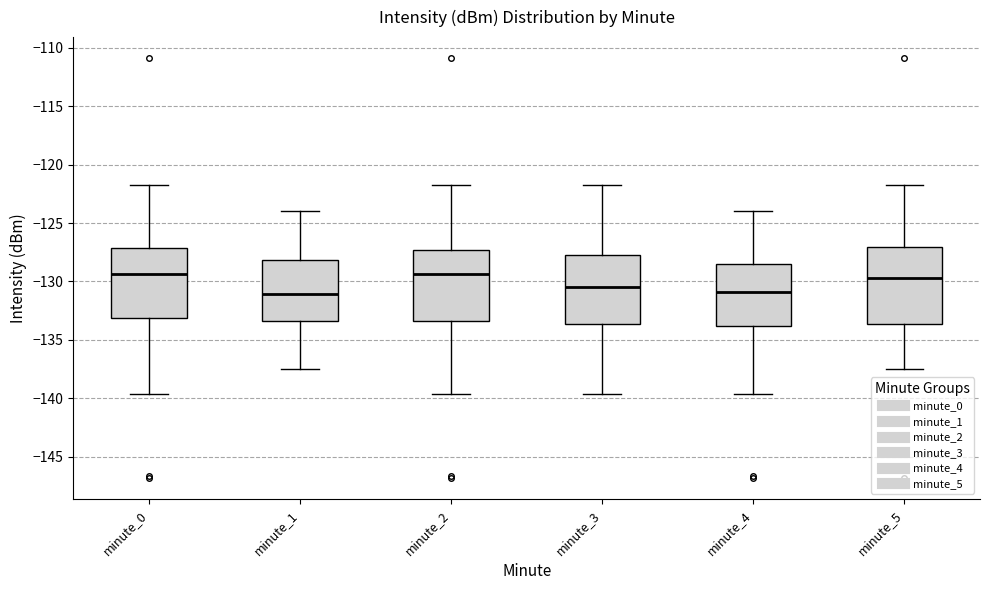

Where is the lower edge of the box for minute_3 on the y-axis? The values are not printed on the chart, so give them approximately, as read against the axis.

-133.5